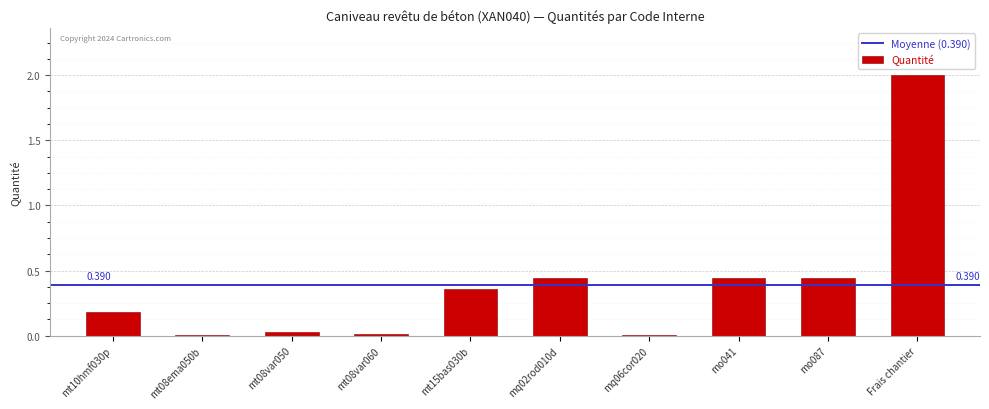

Between mt10hmf030p and Frais chantier, which is larger?

Frais chantier